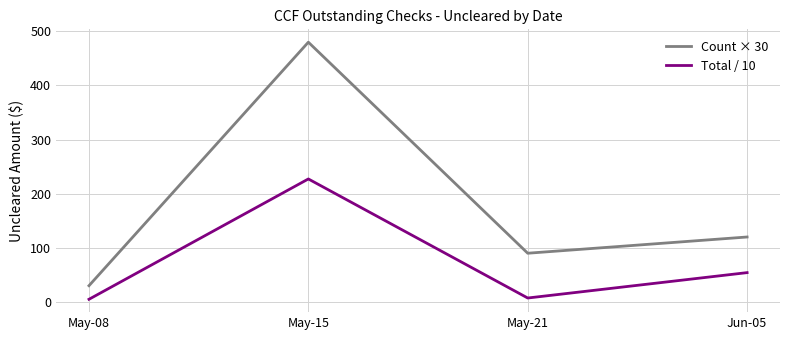

How many categories are shown in the chart?

4